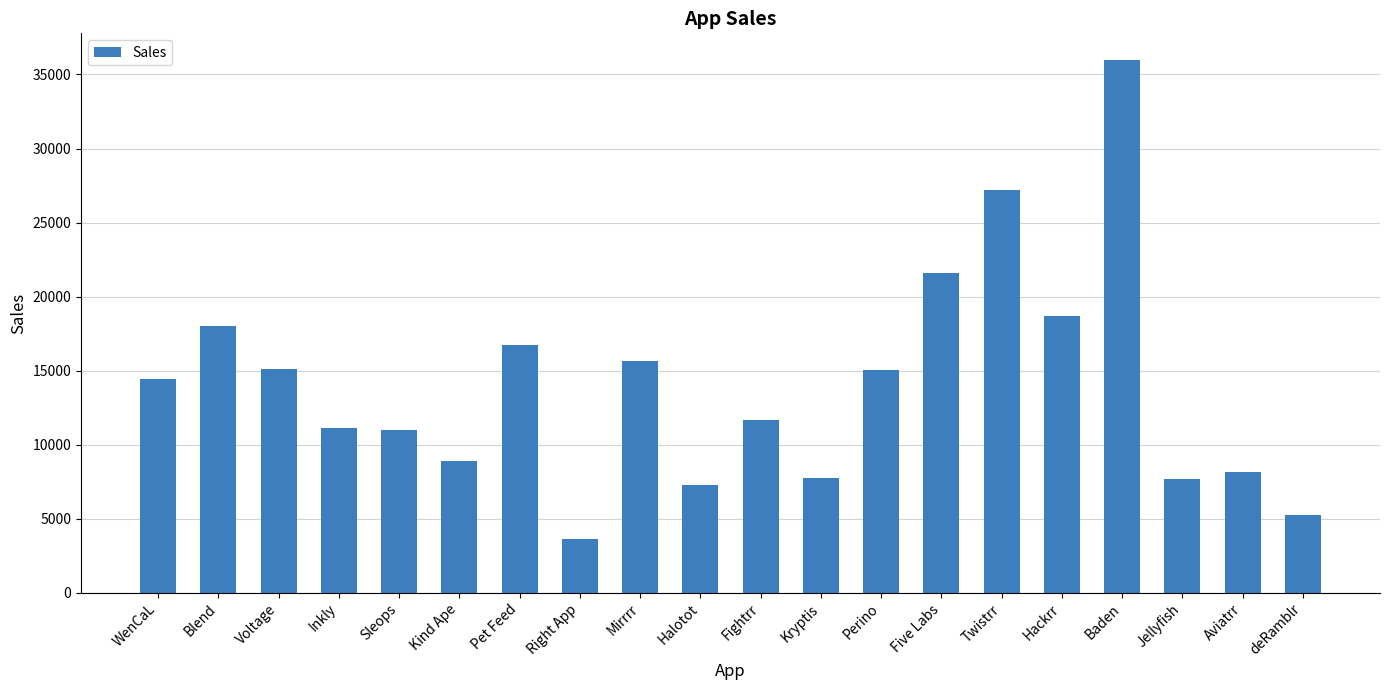

Does the chart contain any negative values?

No